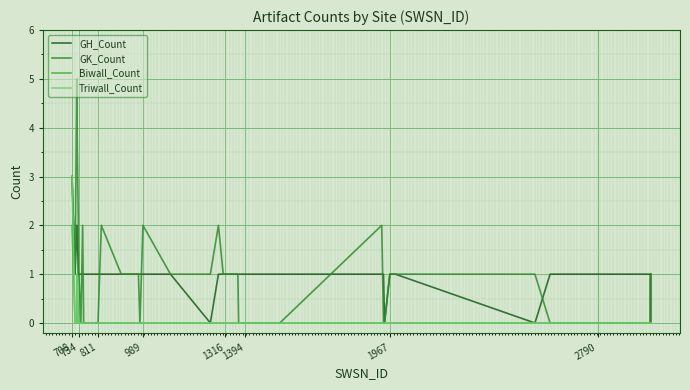

Which series has the largest range (max minus min)?

GK_Count